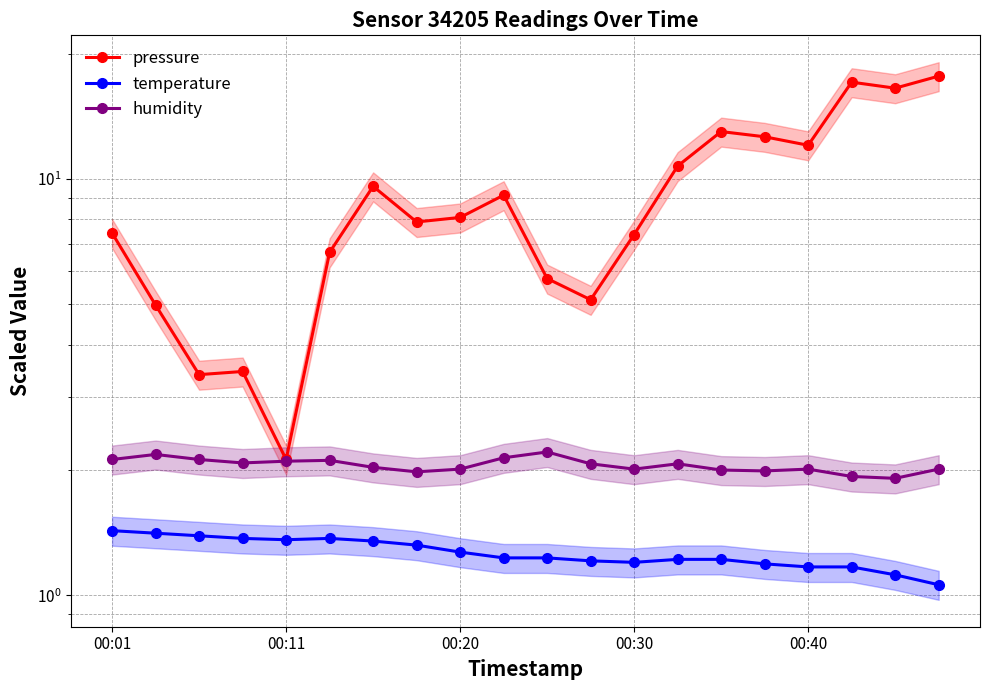

What position from the right is 14?

6